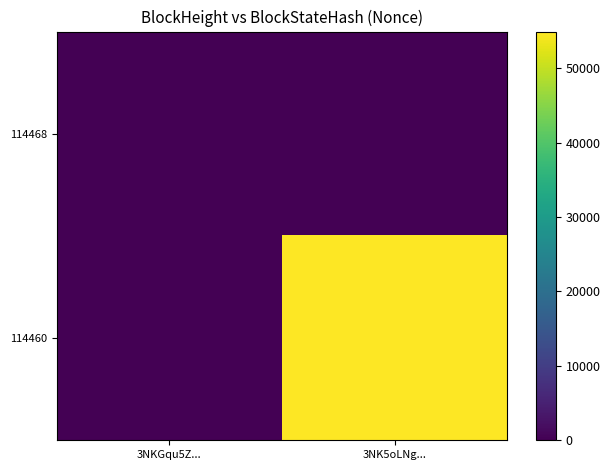

Reading left to right, what are all the values shown in this chart?

114468: 3NKGqu5Z...=0	3NK5oLNg...=0
114460: 3NKGqu5Z...=0	3NK5oLNg...=54904